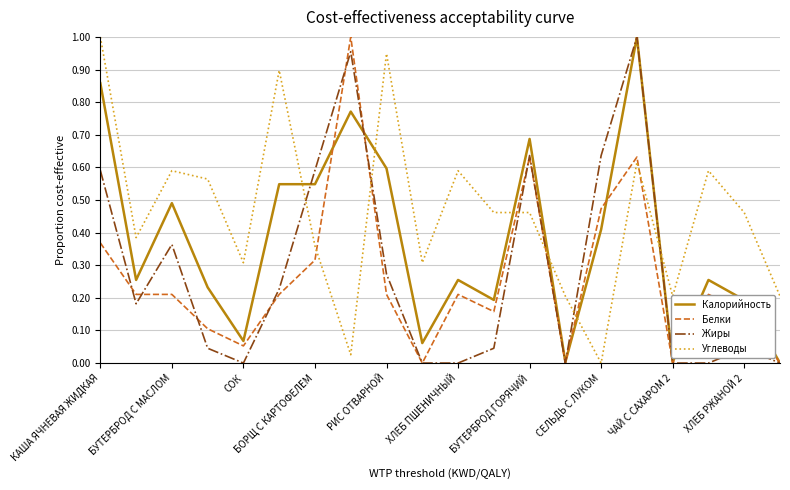

True or false: Калорийность and Углеводы intersect in this chart.

True